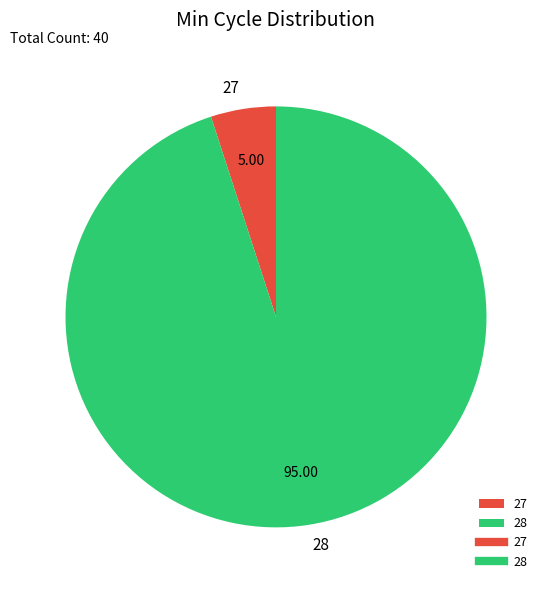

Do 28 and 27 together represent more than half of the pie?

Yes